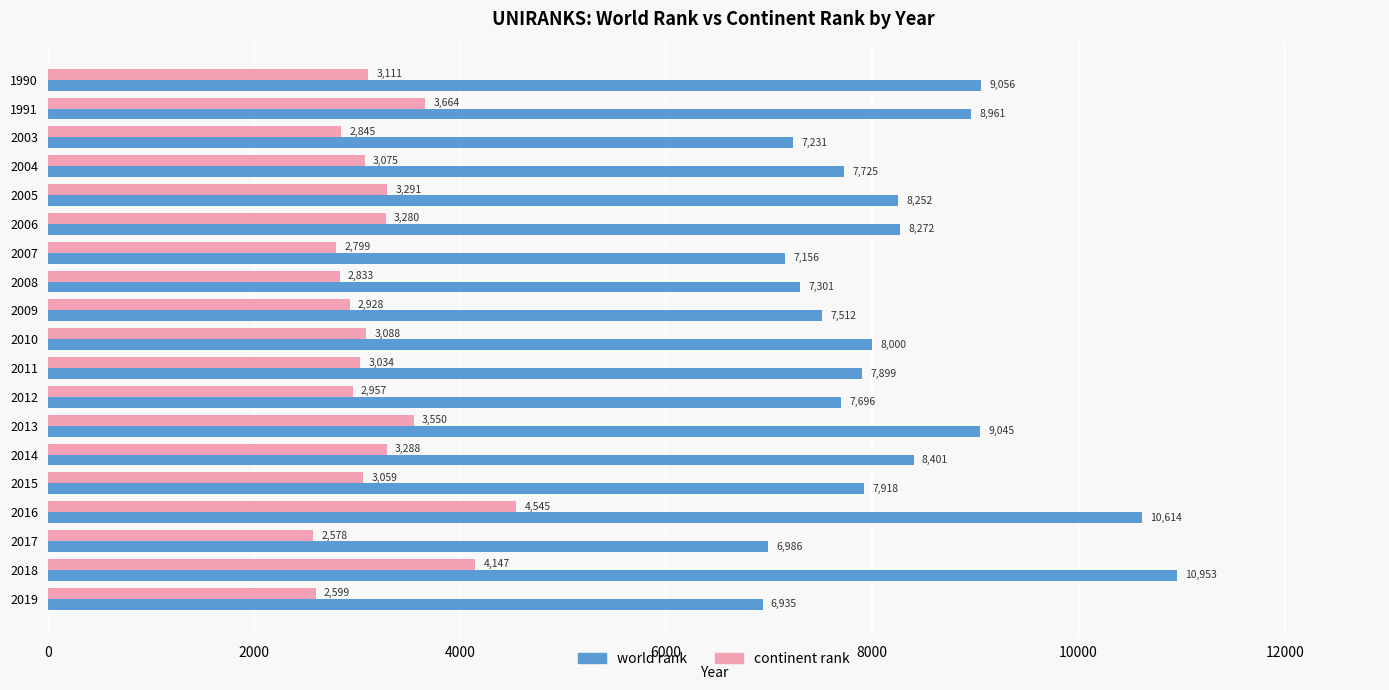

What is the difference between the maximum and minimum values in the world rank series?

4018